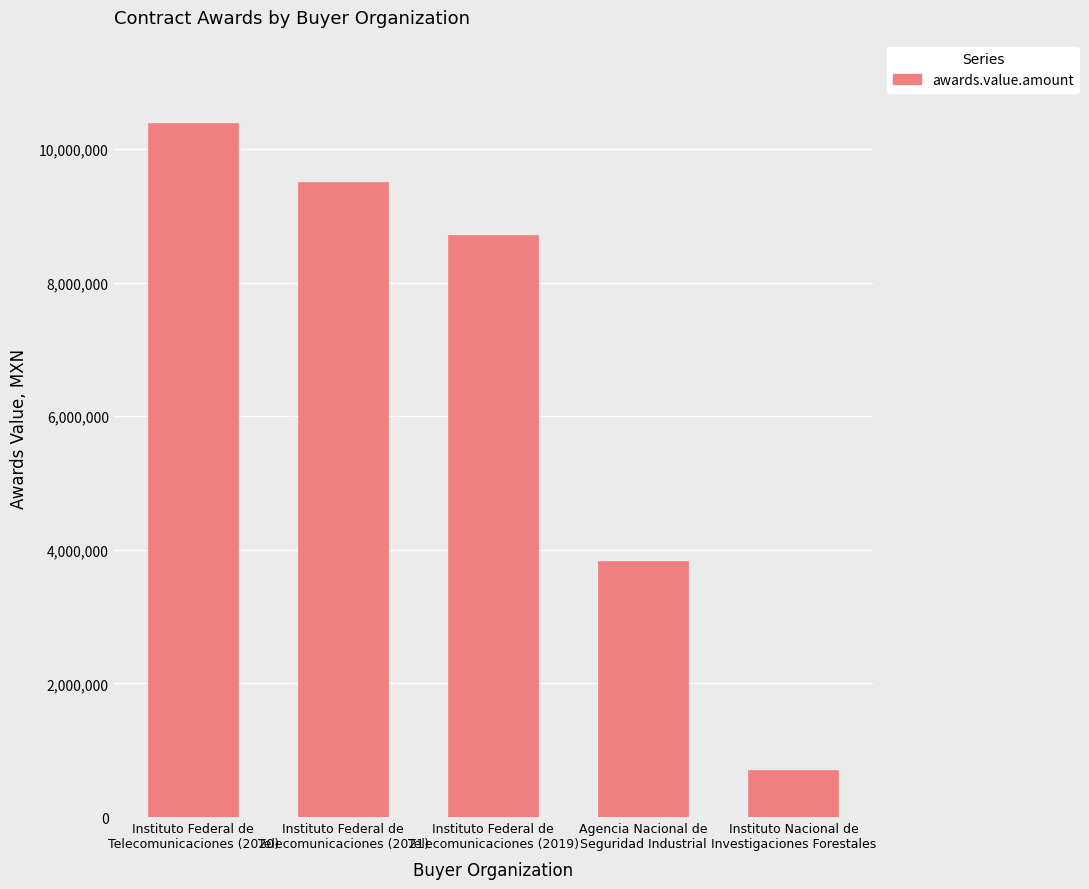

Are the bars grouped side by side (vs. stacked)?

No